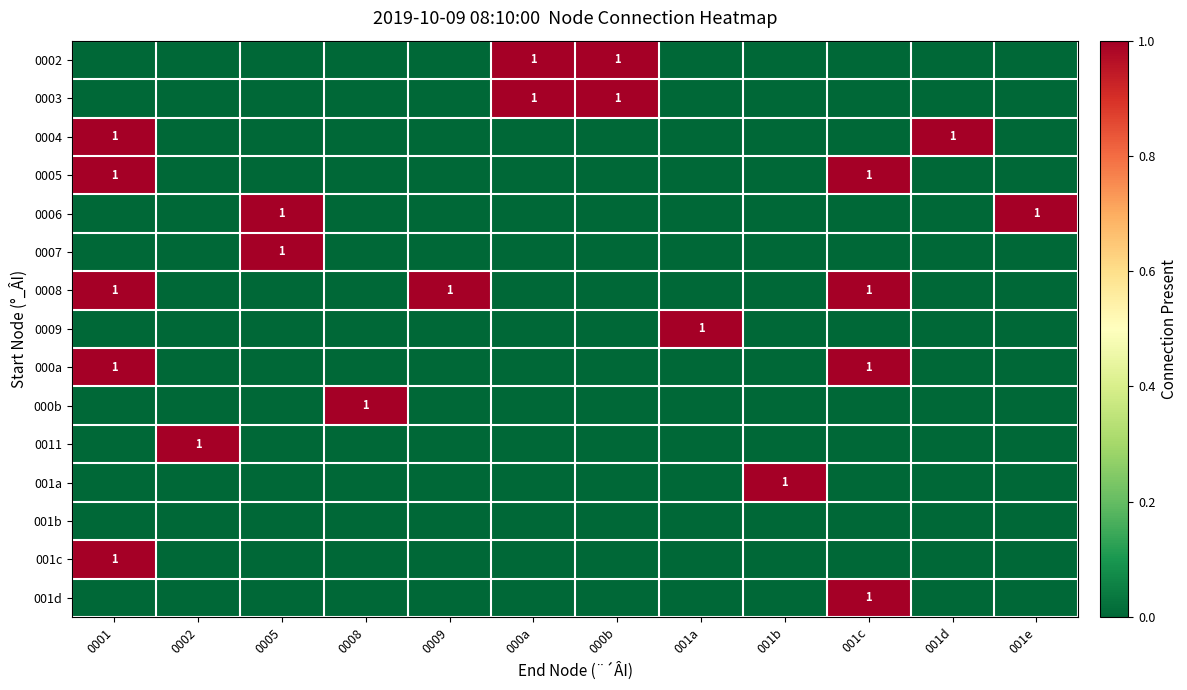

The value of 0003 at 000a is 1. True or false?

True